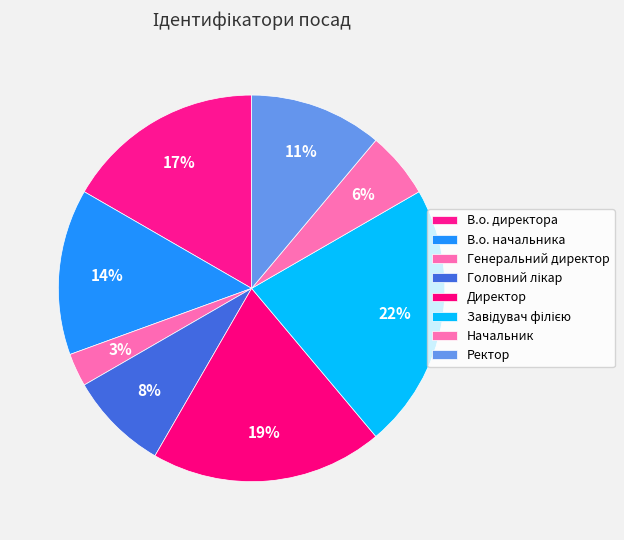

Count the number of slices in the pie.

8